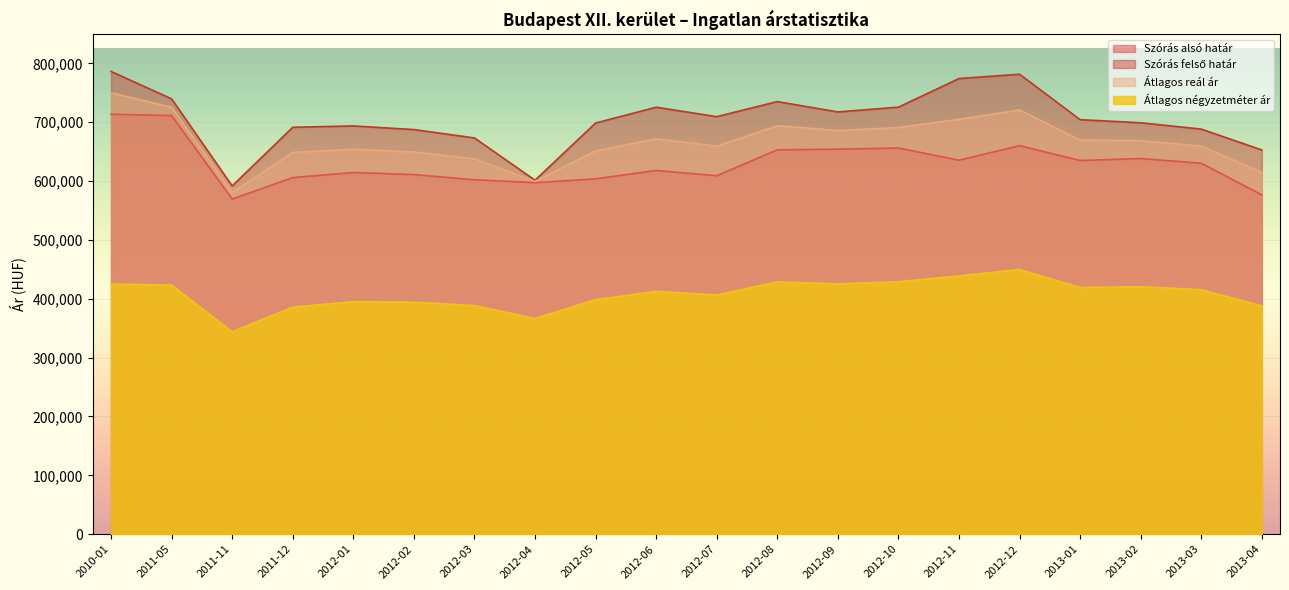

Between 2010-01 and 2013-01, which is larger?

2010-01